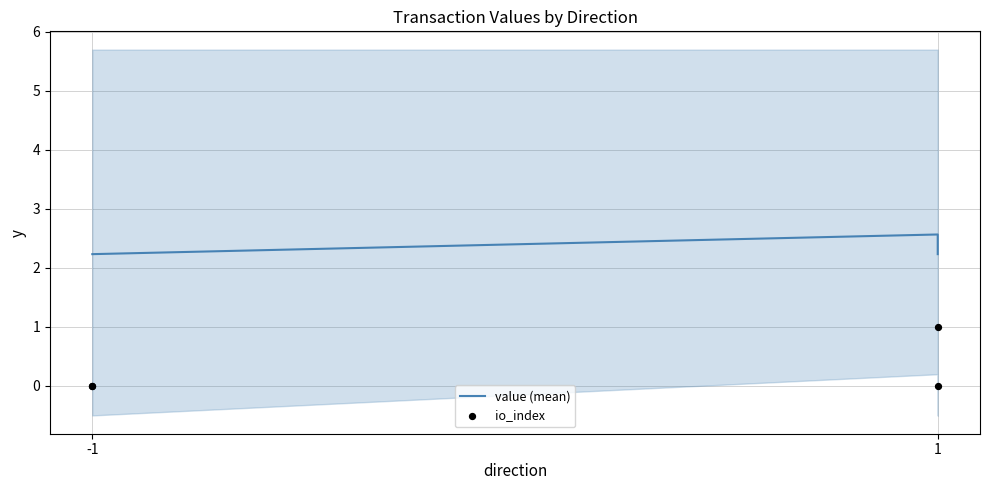

Which series has the largest total across all categories?

value (mean)